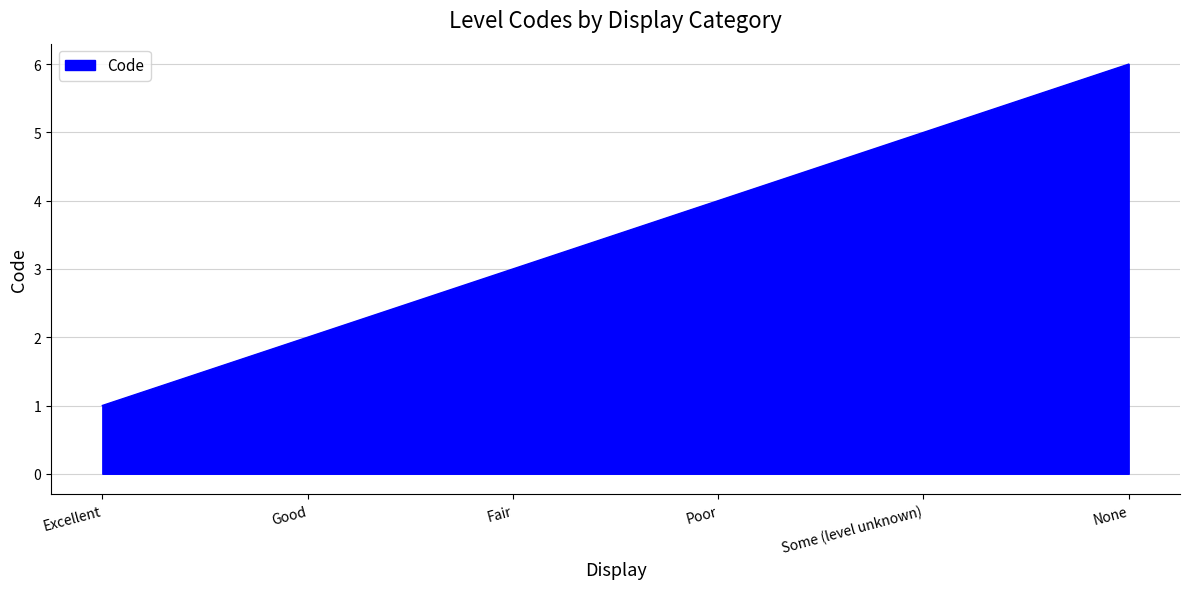

What value does the data have at None?

6